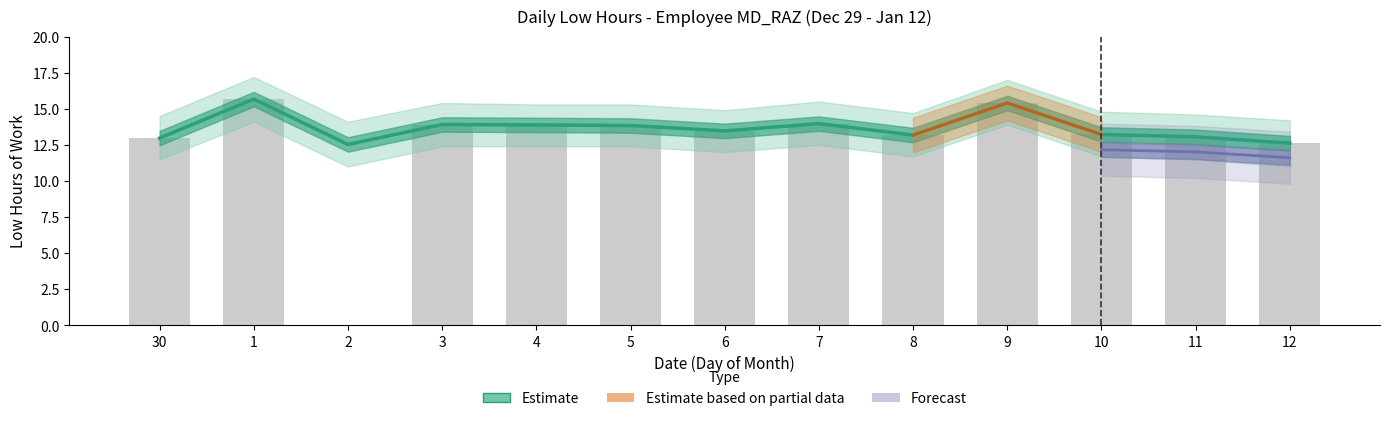

How many data points does each series have?

13